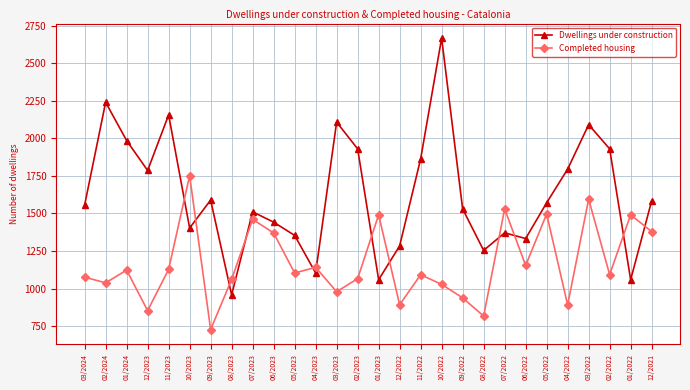

List the series in order of their peak value, highest first.

Dwellings under construction, Completed housing